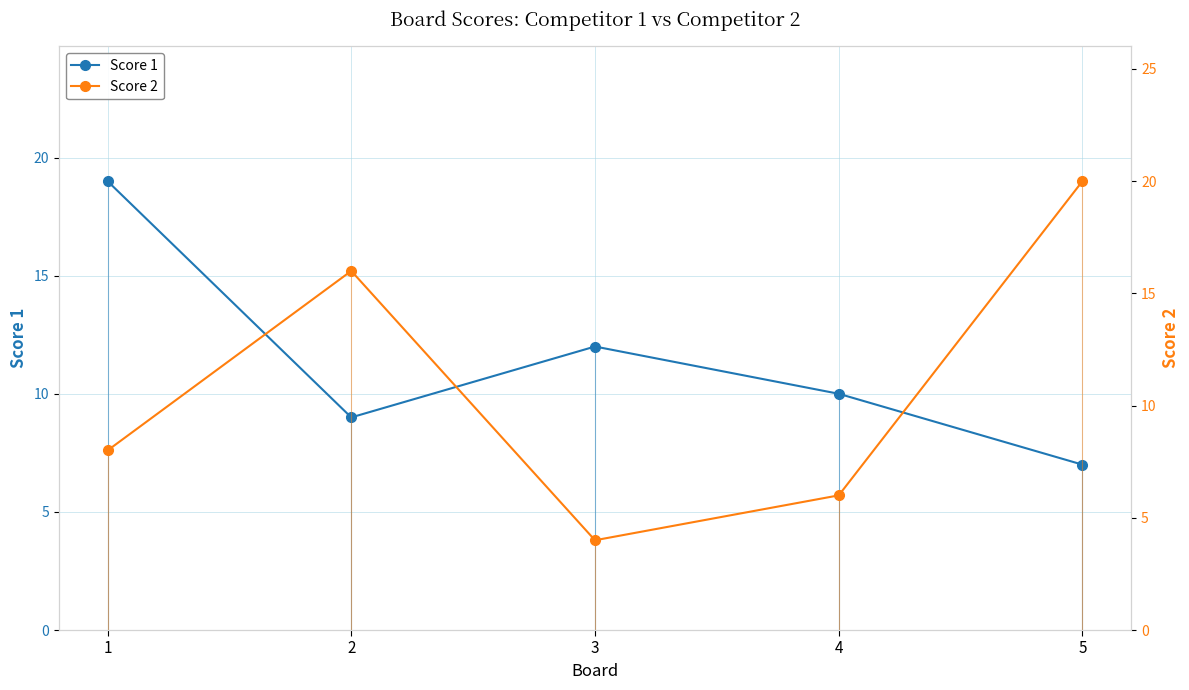

How many lines are shown in the chart?

2